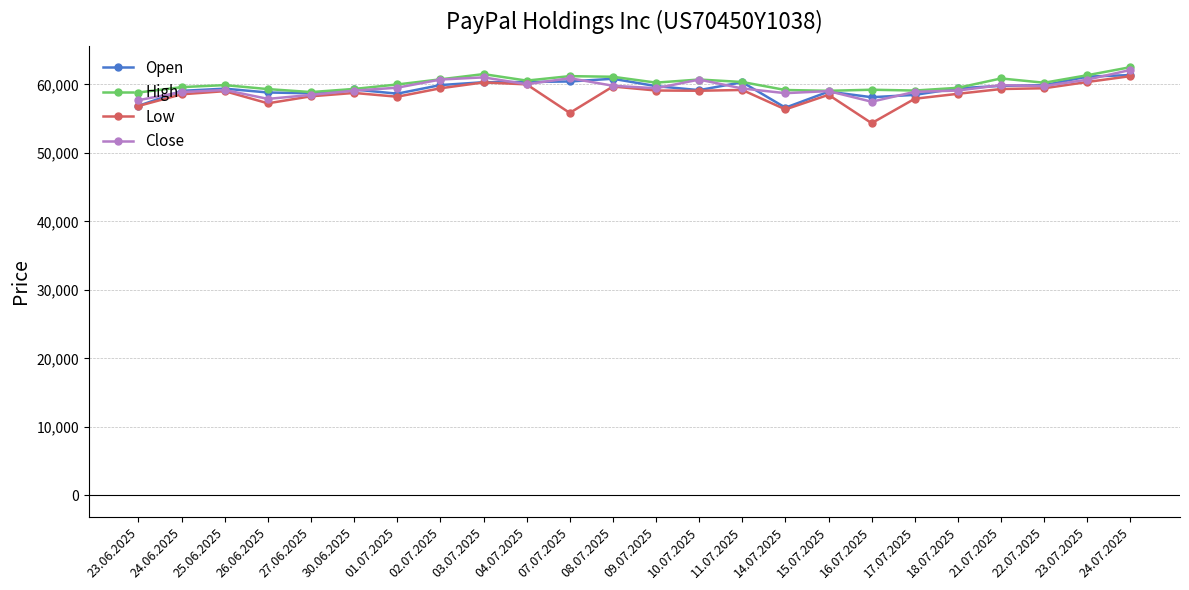

The Close series shows 82920 at 08.07.2025. True or false?

False